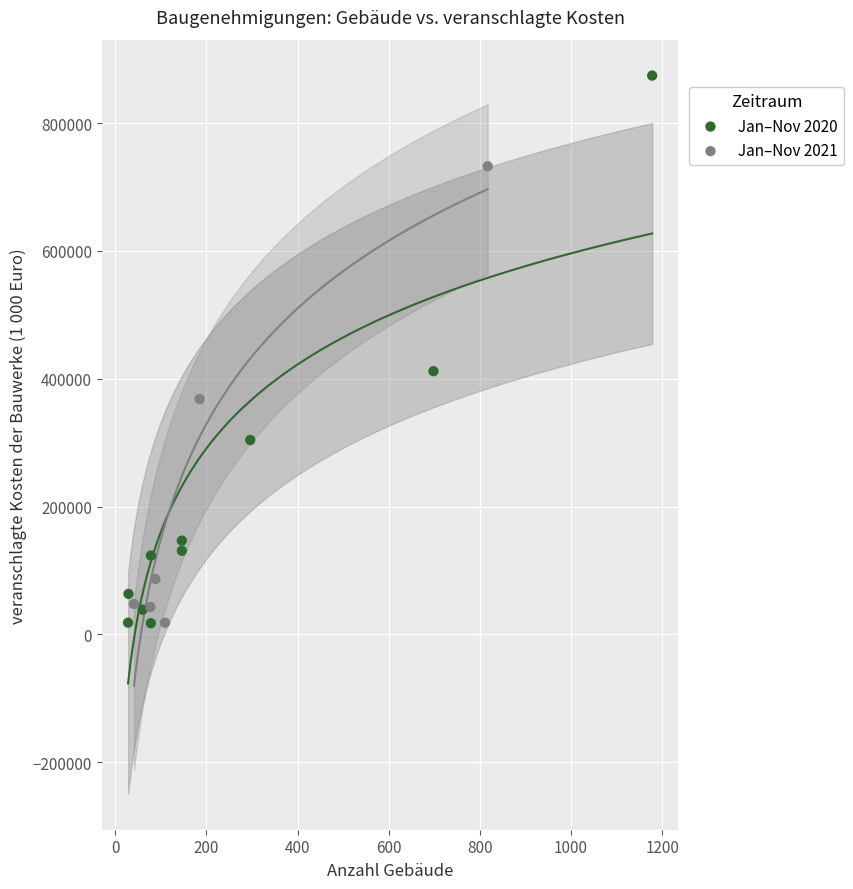

Which series reaches the maximum Y coordinate?

Jan–Nov 2020